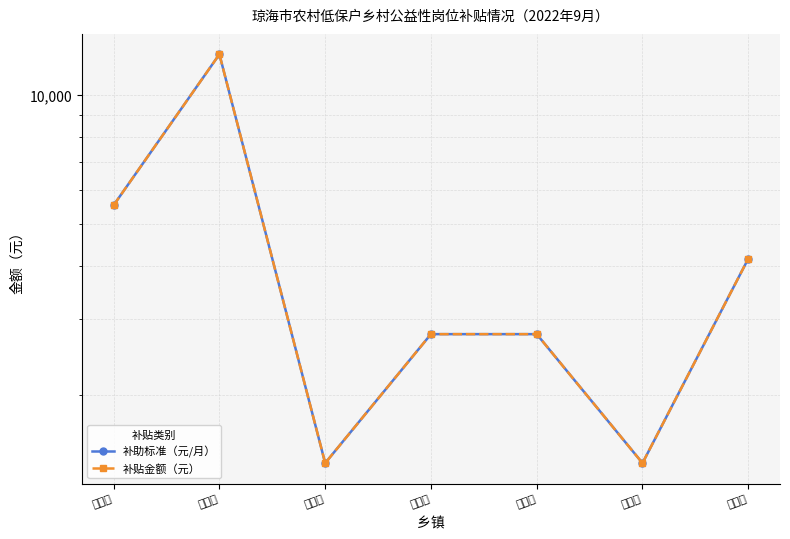

What is the sum of the 补助标准（元/月） values at 龙江镇 and 大路镇?

15224